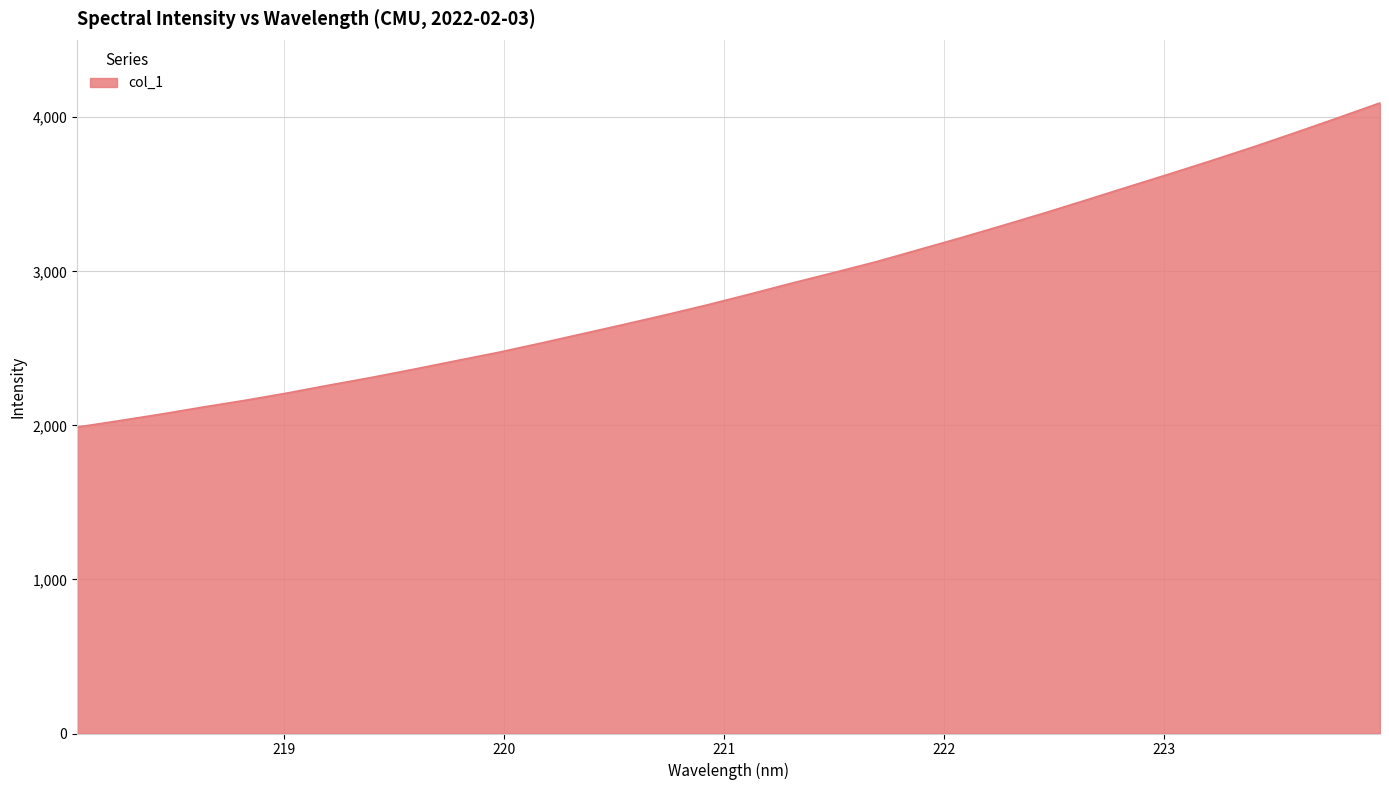

What is the smallest value displayed?

1988.7